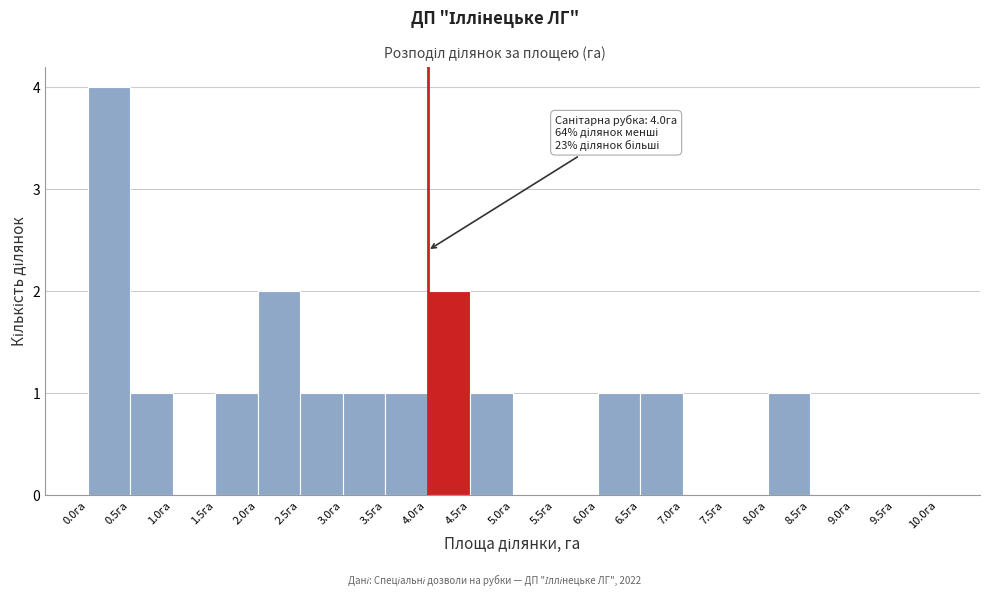

Over which range of the x-axis is the bar tallest?

0.0 to 0.5